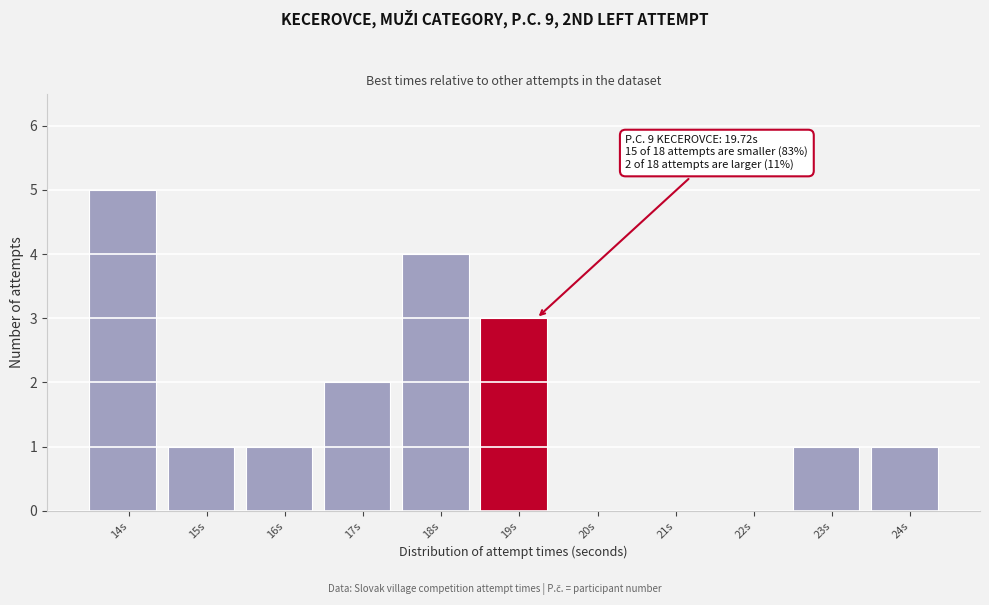

Reading left to right, what are all the values shown in this chart?

14s=5	15s=1	16s=1	17s=2	18s=4	19s=3	20s=0	21s=0	22s=0	23s=1	24s=1